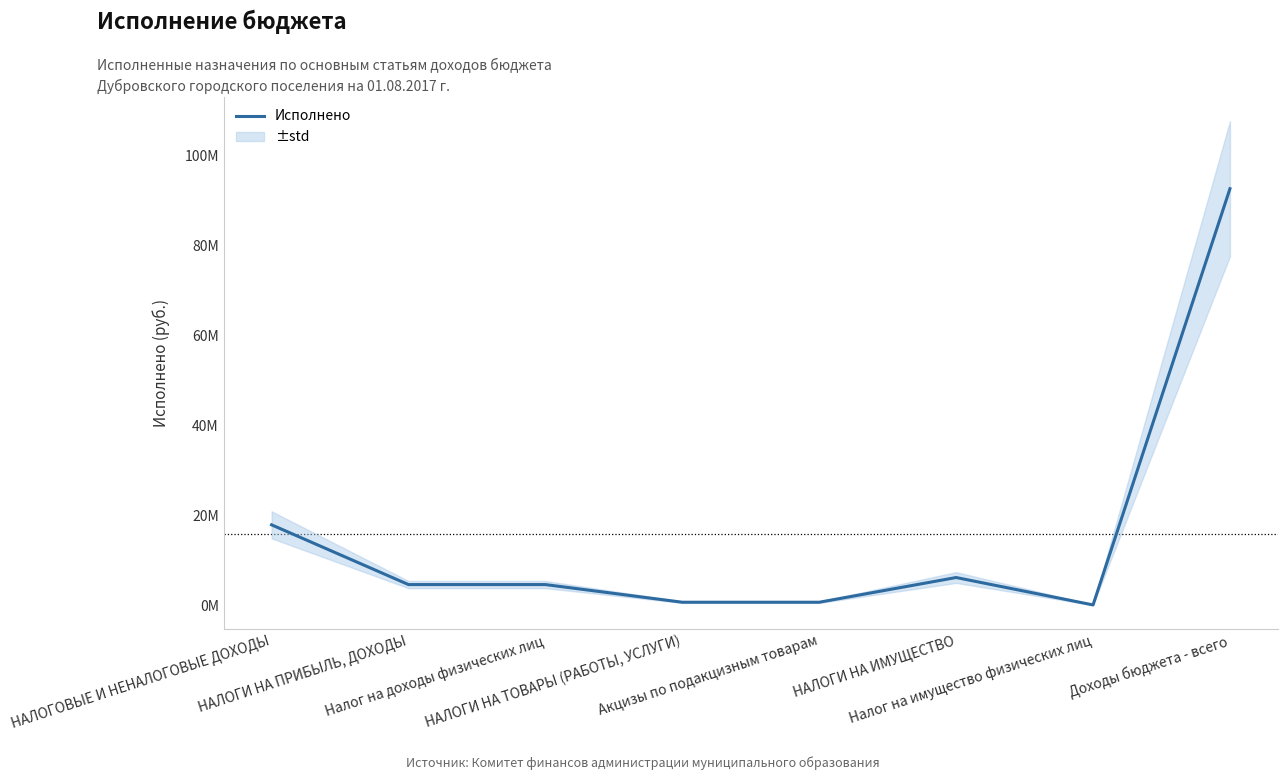

Rank the categories by value from highest to lowest.

Доходы бюджета - всего, НАЛОГОВЫЕ И НЕНАЛОГОВЫЕ ДОХОДЫ, НАЛОГИ НА ИМУЩЕСТВО, НАЛОГИ НА ПРИБЫЛЬ, ДОХОДЫ, Налог на доходы физических лиц, НАЛОГИ НА ТОВАРЫ (РАБОТЫ, УСЛУГИ), Акцизы по подакцизным товарам, Налог на имущество физических лиц